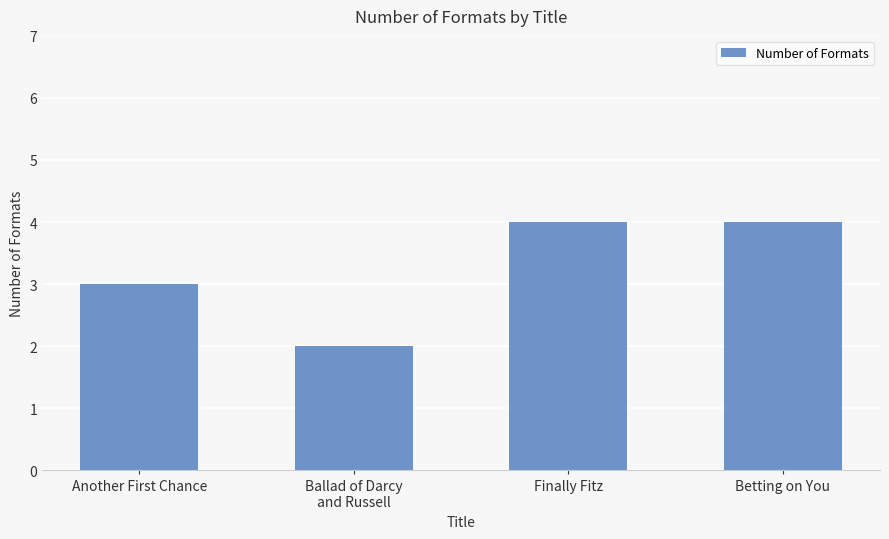

What is the sum of the values at Another First Chance and Finally Fitz?

7